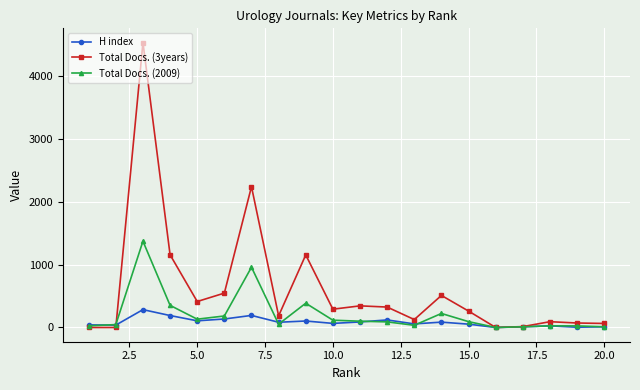

List the series in order of their overall mean, lowest first.

H index, Total Docs. (2009), Total Docs. (3years)